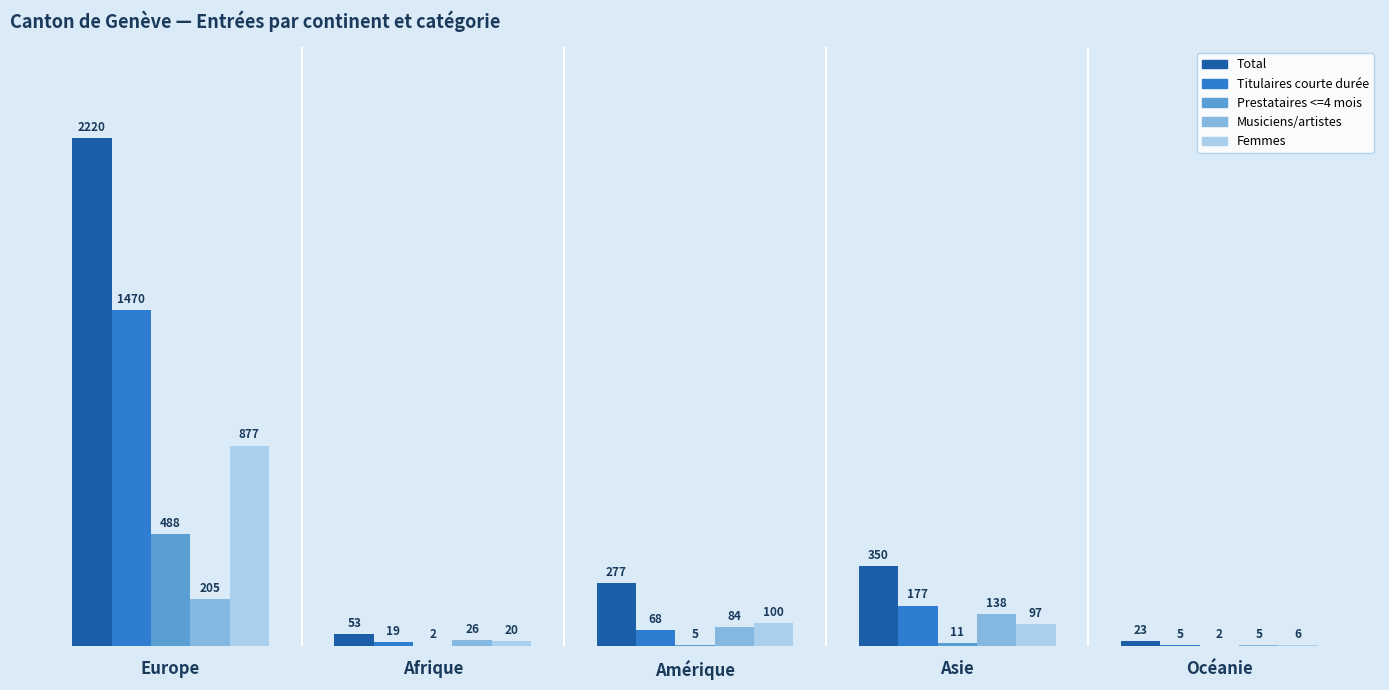

Which series has the largest range (max minus min)?

Total